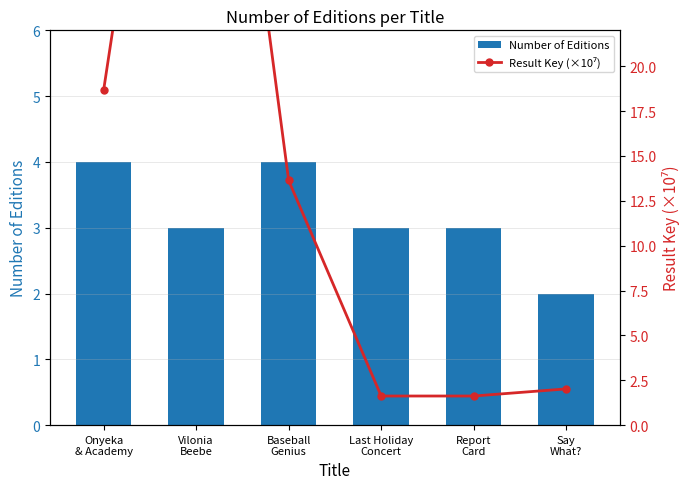

At which label does Result Key (×10⁷) first exceed 13?

Onyeka
& Academy